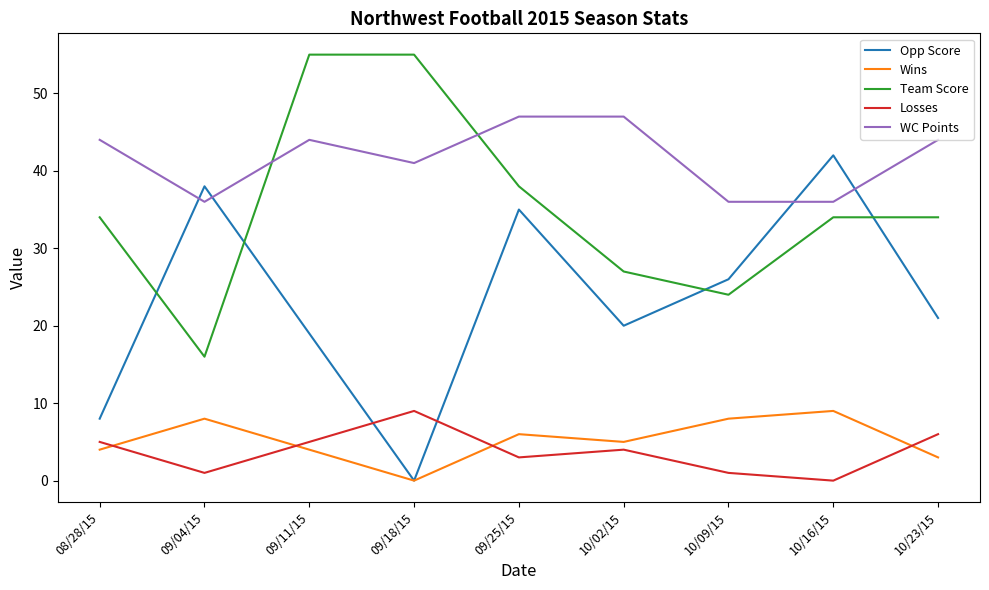

Reading right to left, transcribe all the data shown in this chart.

Opp Score: 21	42	26	20	35	0	19	38	8
Wins: 3	9	8	5	6	0	4	8	4
Team Score: 34	34	24	27	38	55	55	16	34
Losses: 6	0	1	4	3	9	5	1	5
WC Points: 44	36	36	47	47	41	44	36	44